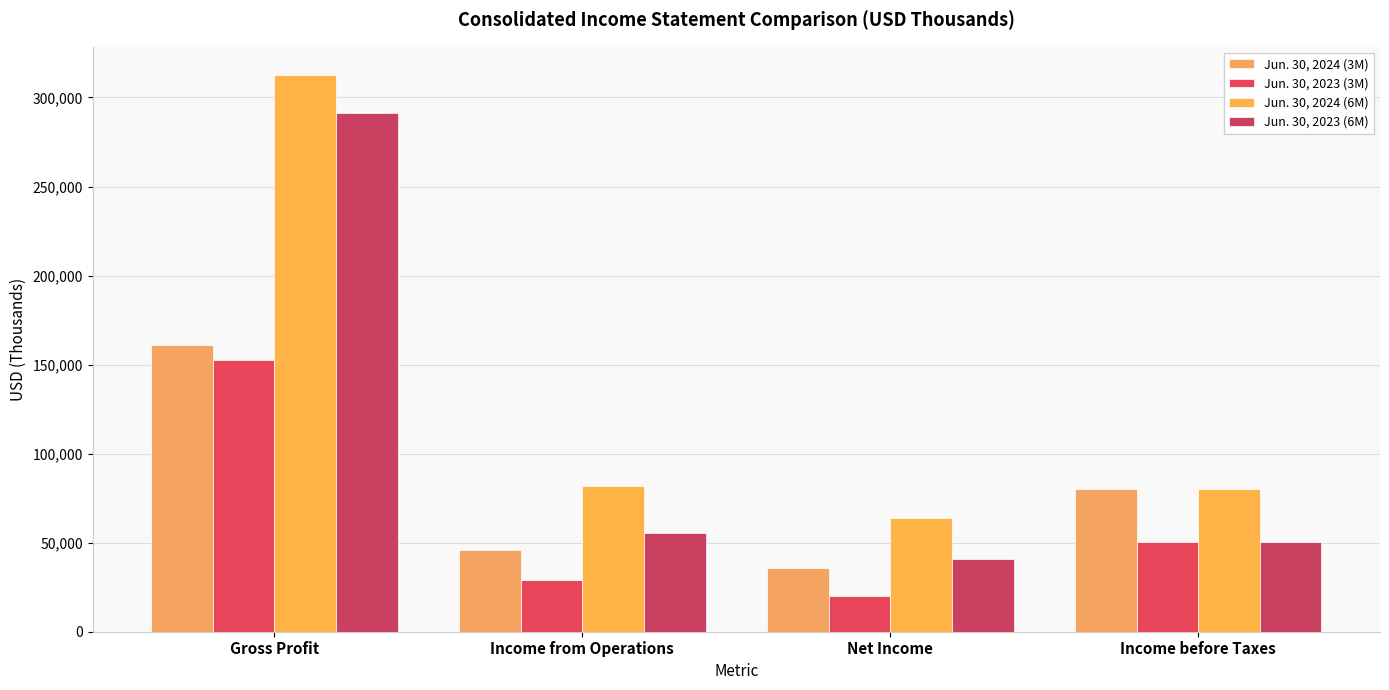

Where does the Jun. 30, 2024 (3M) series first go above 80191?

Gross Profit